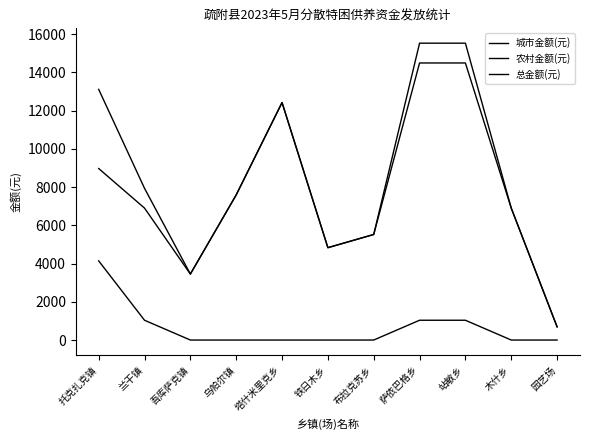

Is this an area chart (filled region under the line)?

No